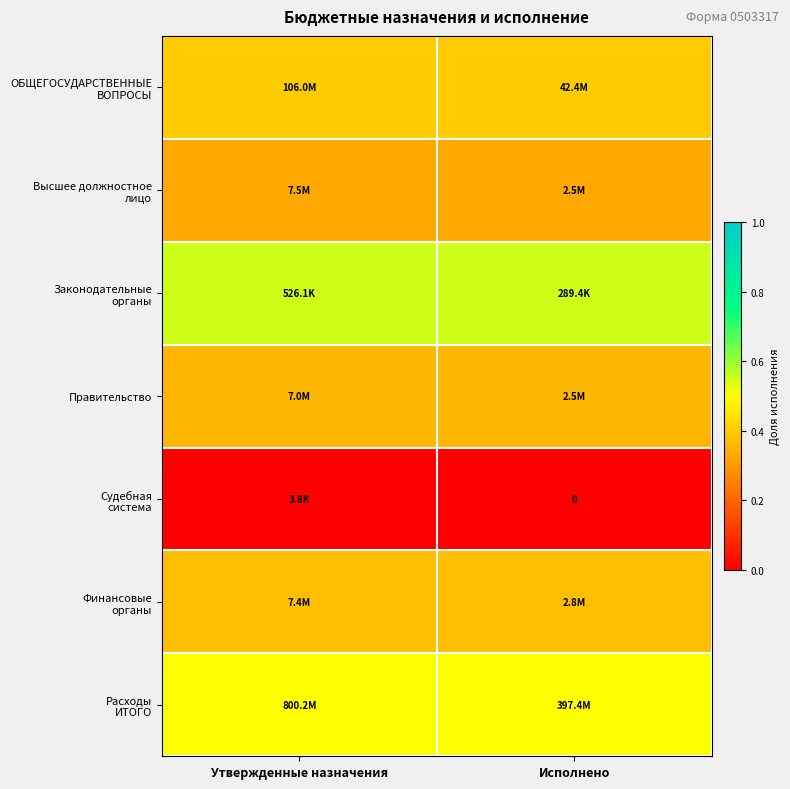

Is the value of Расходы ИТОГО at Утвержденные назначения greater than the value of Судебная система at Утвержденные назначения?

Yes